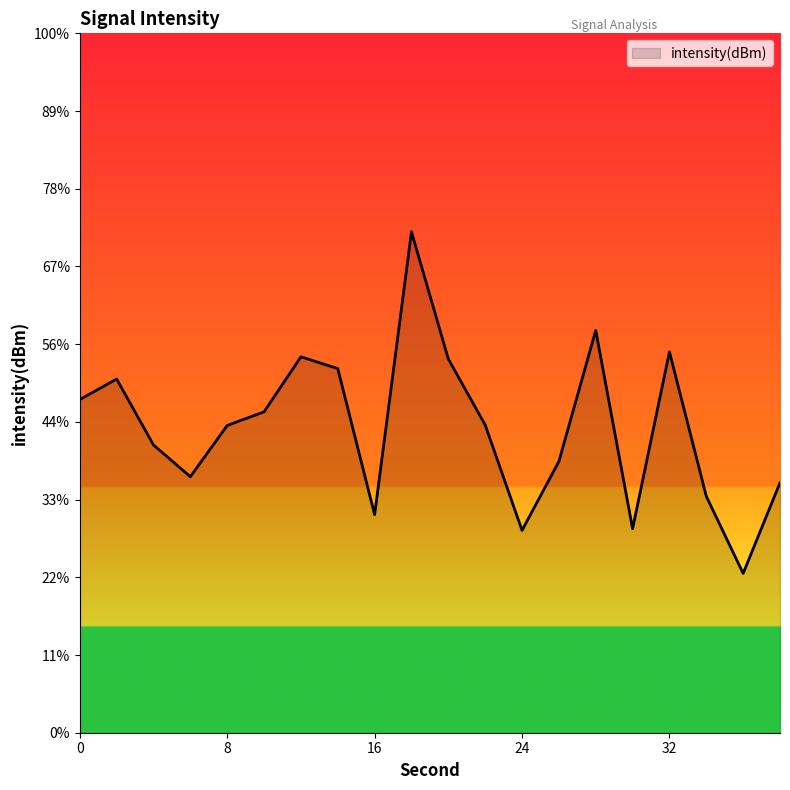

Rank the categories by value from lowest to highest.

36, 24, 30, 16, 34, 38, 6, 26, 4, 8, 22, 10, 0, 2, 14, 20, 12, 32, 28, 18